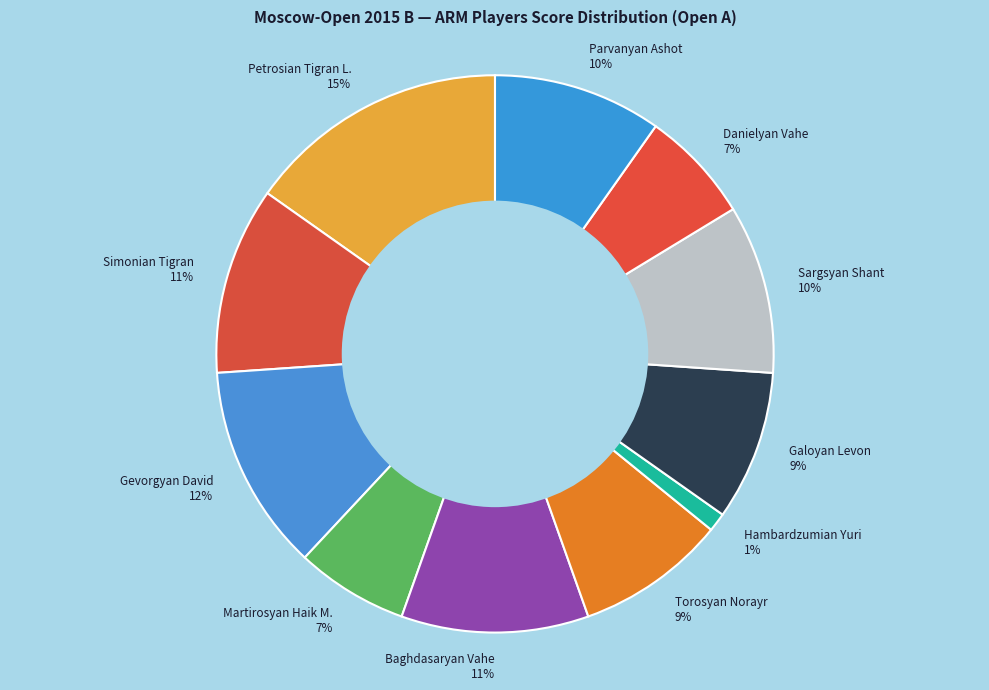

Does any single category account for the majority?

No